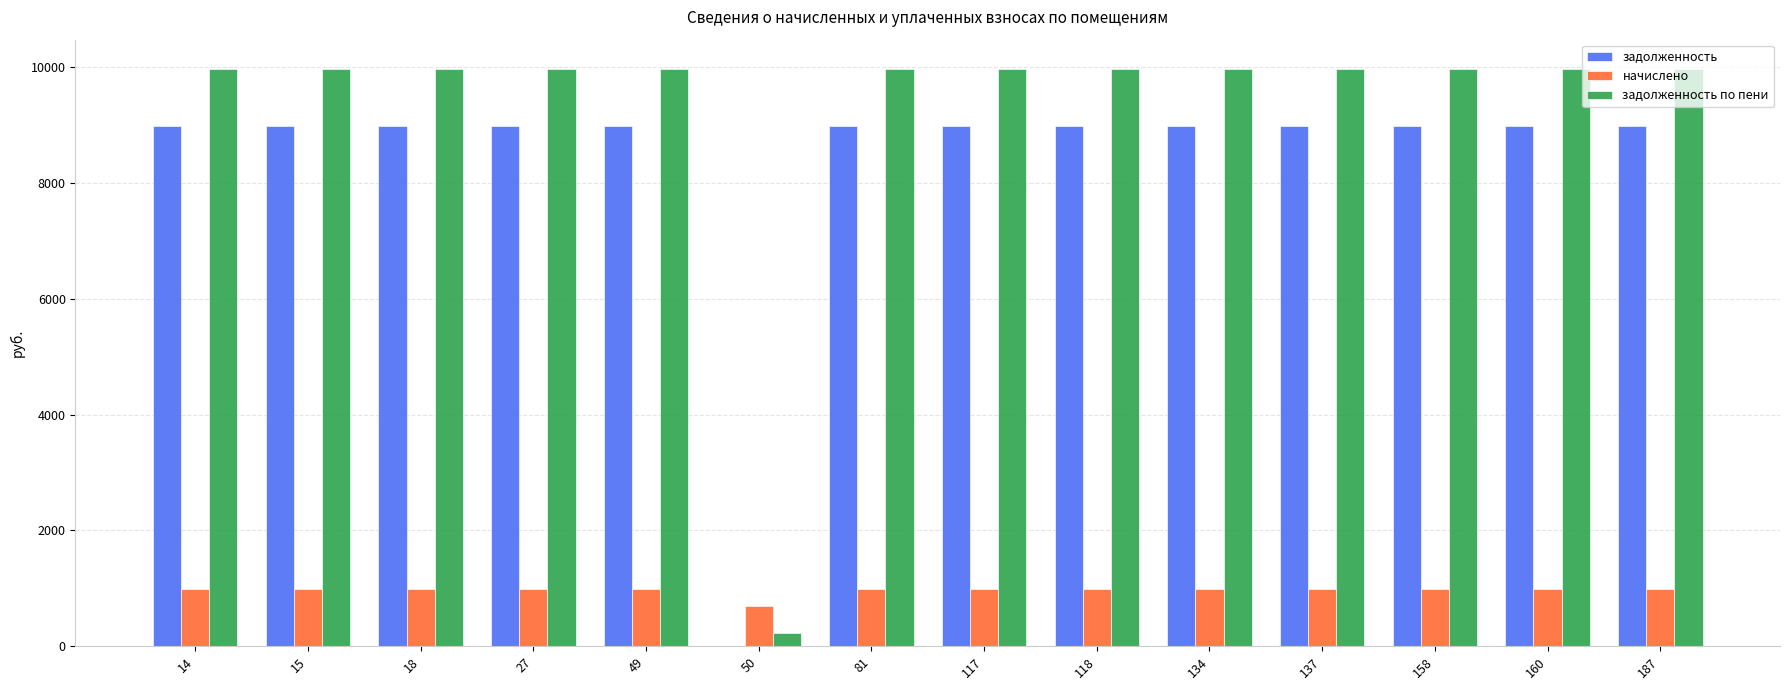

True or false: начислено has a value of 996.0 at 27.

True